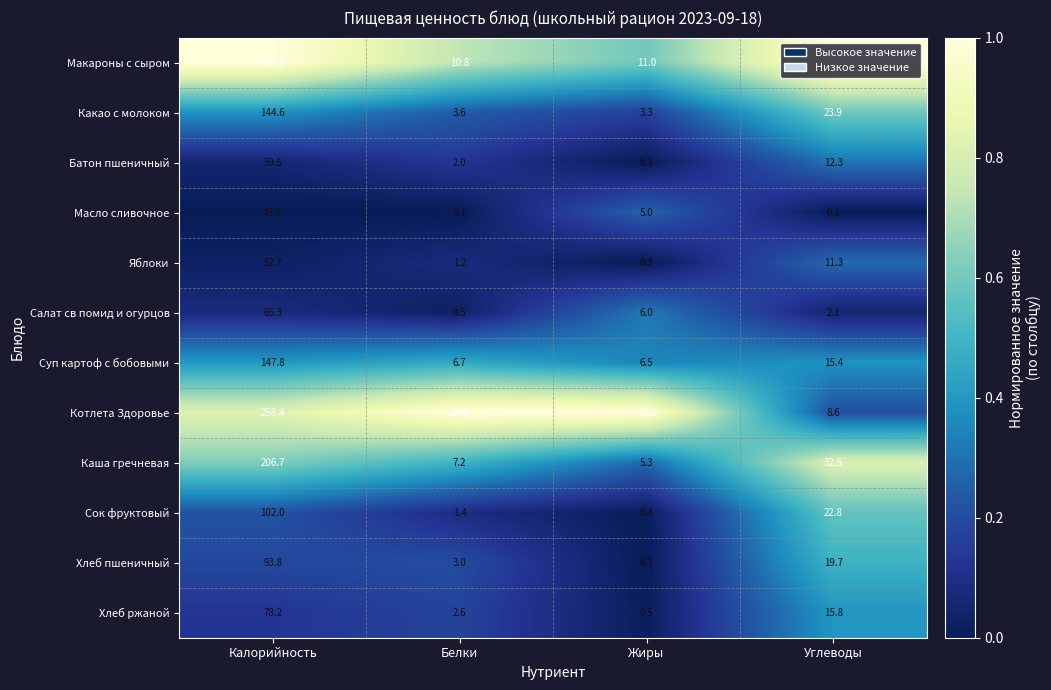

At Углеводы, list the series in order from largest to smallest.

Макароны с сыром, Каша гречневая, Какао с молоком, Сок фруктовый, Хлеб пшеничный, Хлеб ржаной, Суп картоф с бобовыми, Батон пшеничный, Яблоки, Котлета Здоровье, Салат св помид и огурцов, Масло сливочное